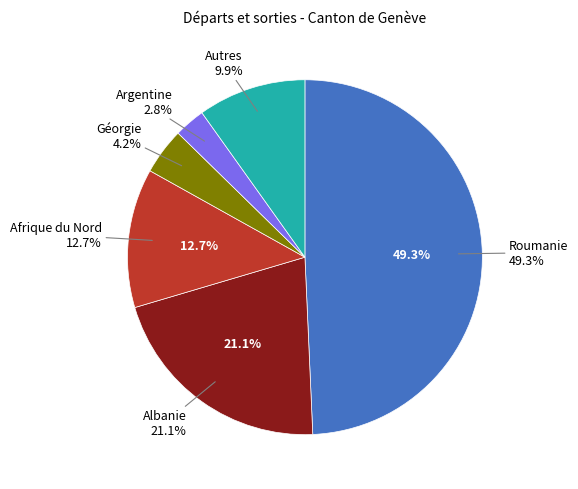

Rank the categories by value from lowest to highest.

Argentine, Géorgie, Autres, Afrique du Nord, Albanie, Roumanie